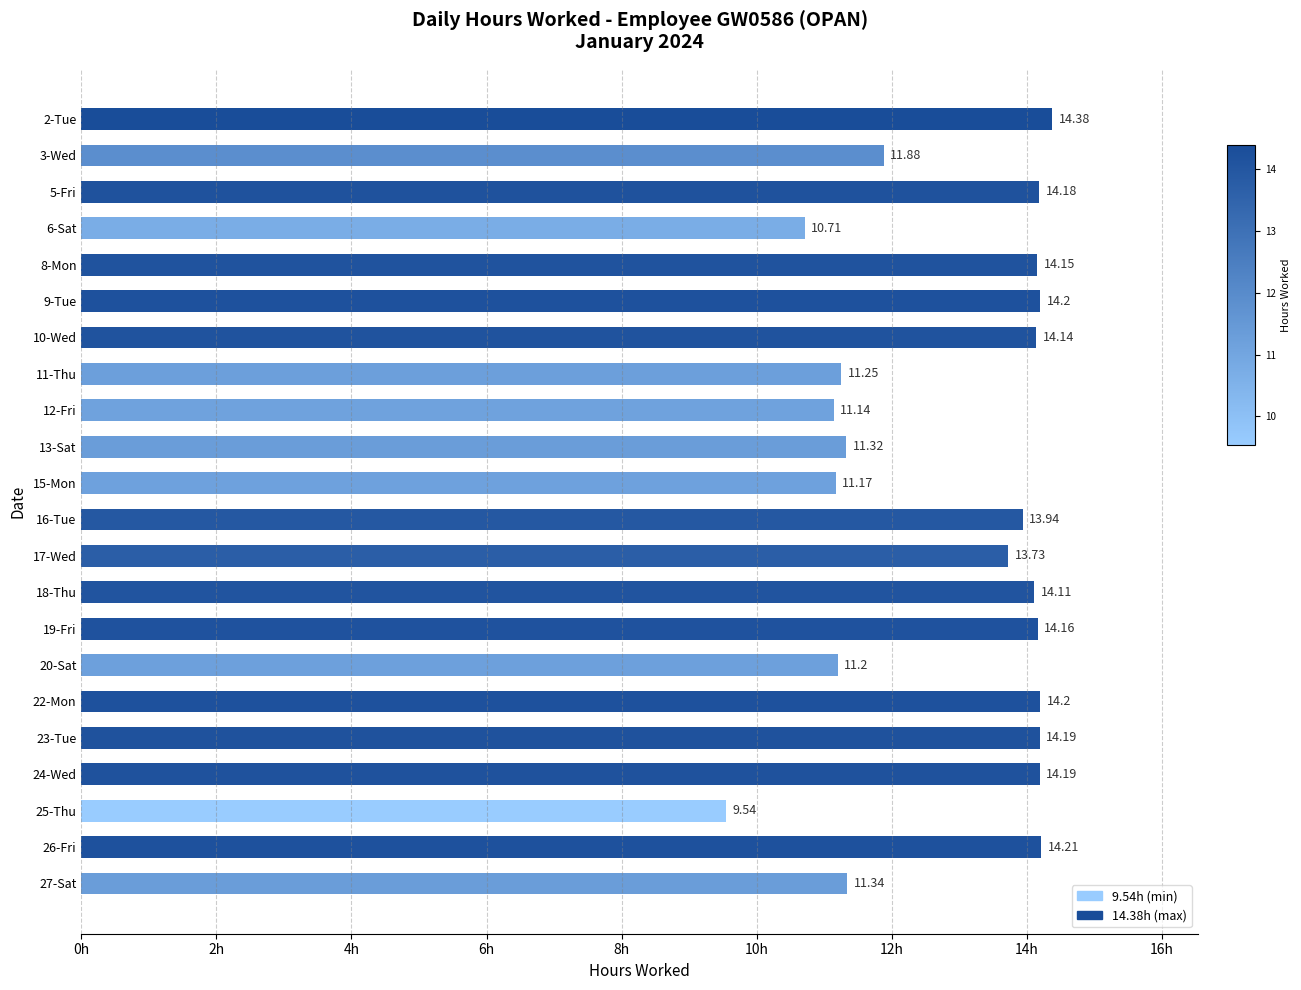

Approximately how many times larger is the value at 11-Thu compared to 17-Wed?

0.8